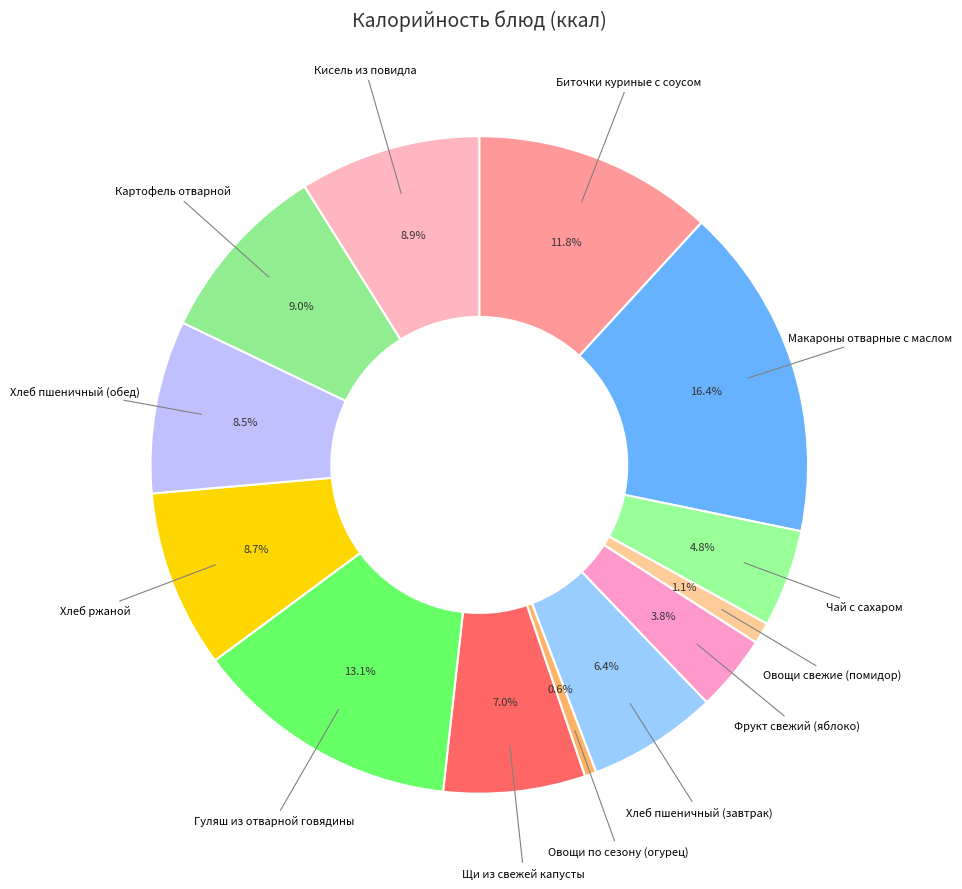

How many segments does this pie chart have?

13